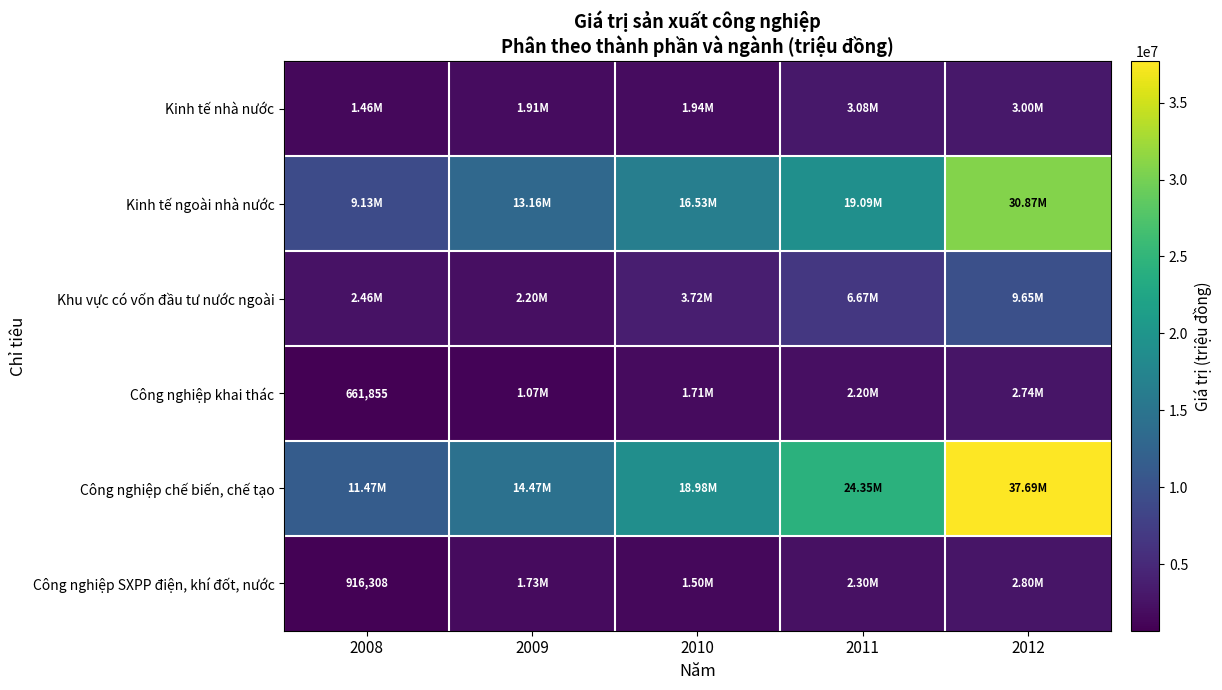

What is the sum of all Công nghiệp chế biến, chế tạo values?

106967861